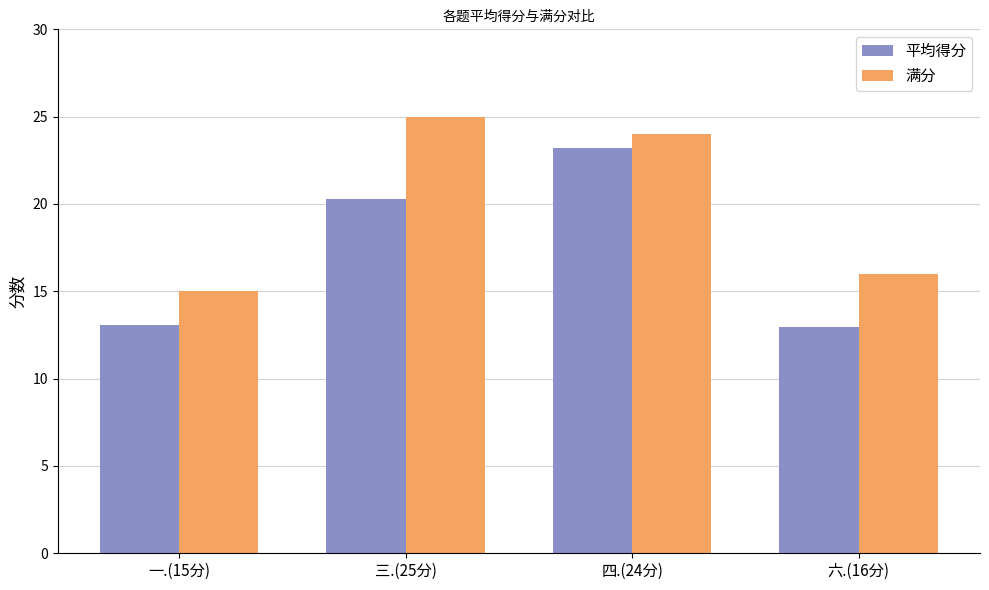

What is the greatest value displayed?

25.0